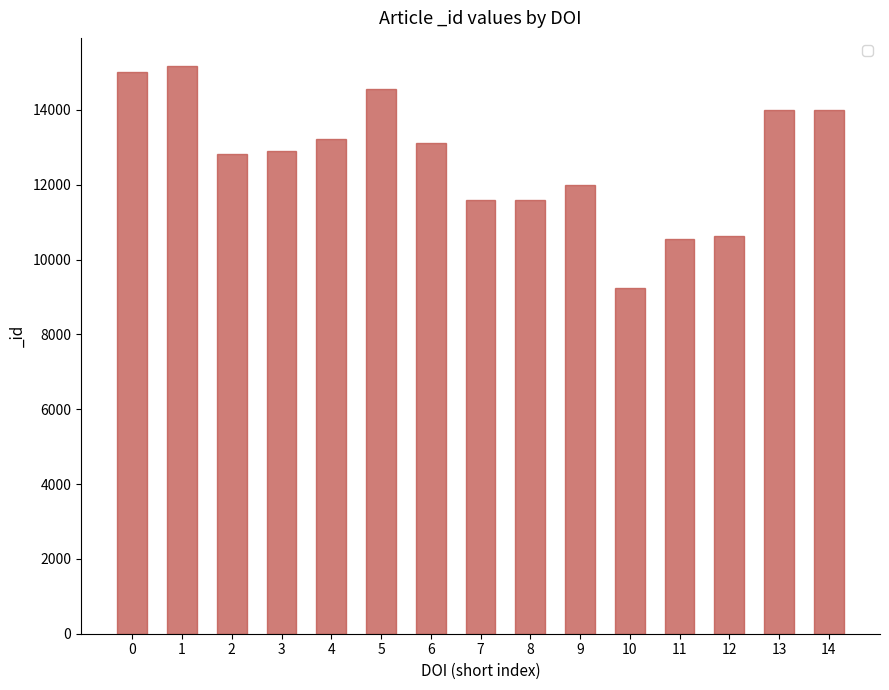

How many values are below 12914?

7